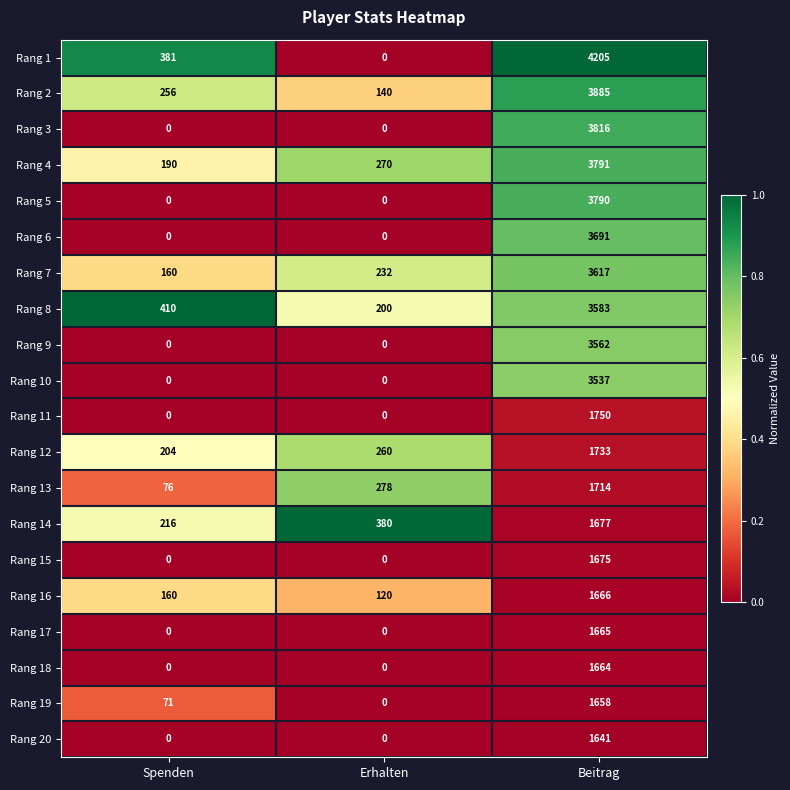

What is the sum of all Rang 9 values?

3562